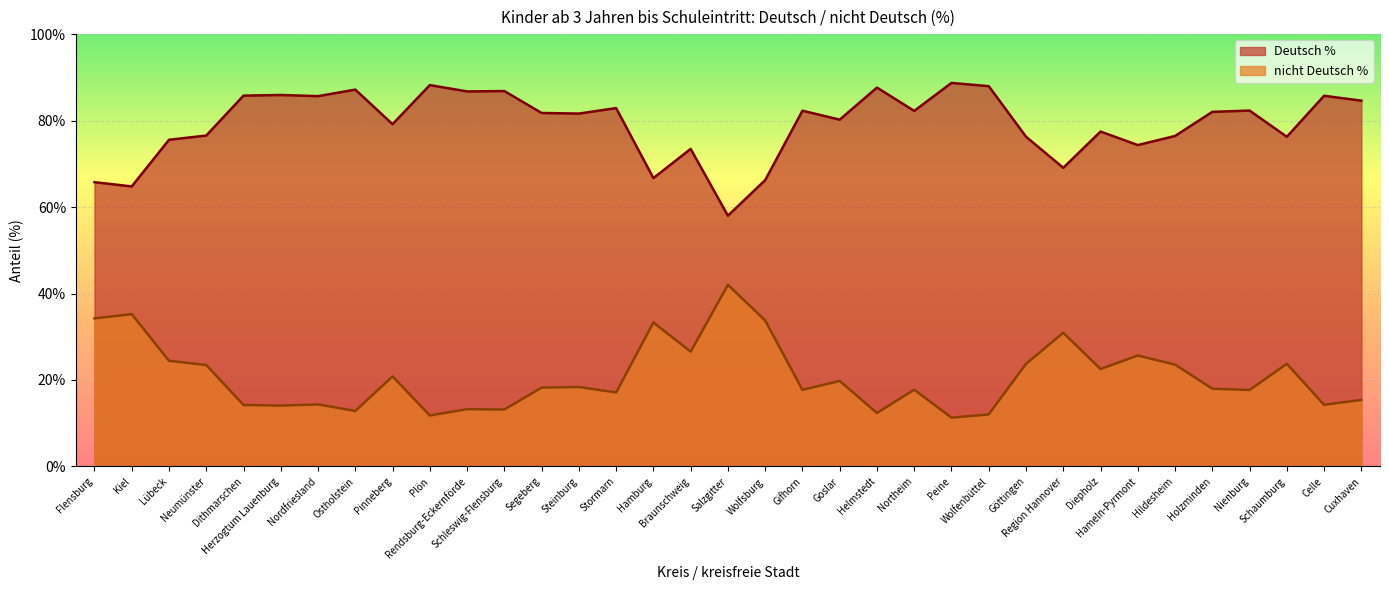

What position from the left is Wolfsburg?

19